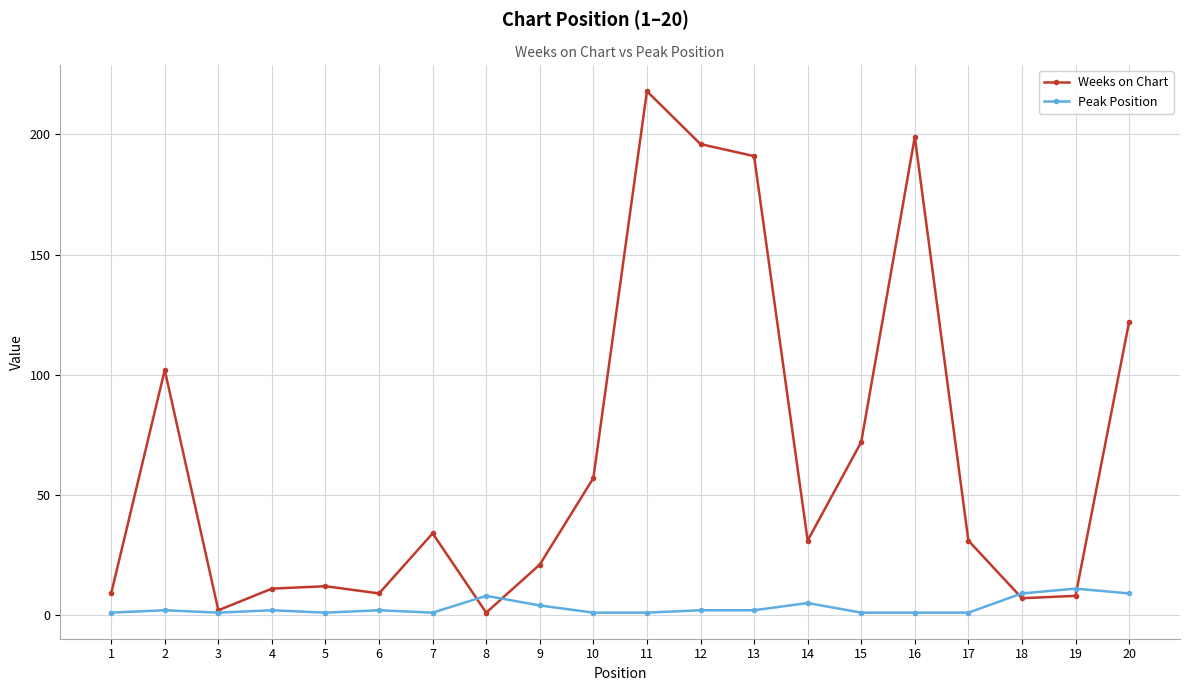

At which category does Weeks on Chart reach its first local valley?

3